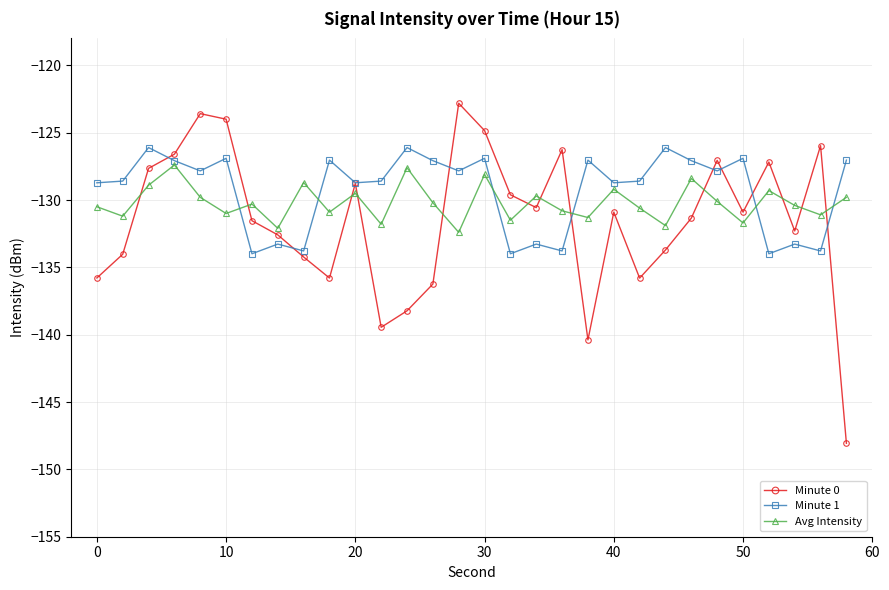

What is the maximum value shown in the chart?

-122.8